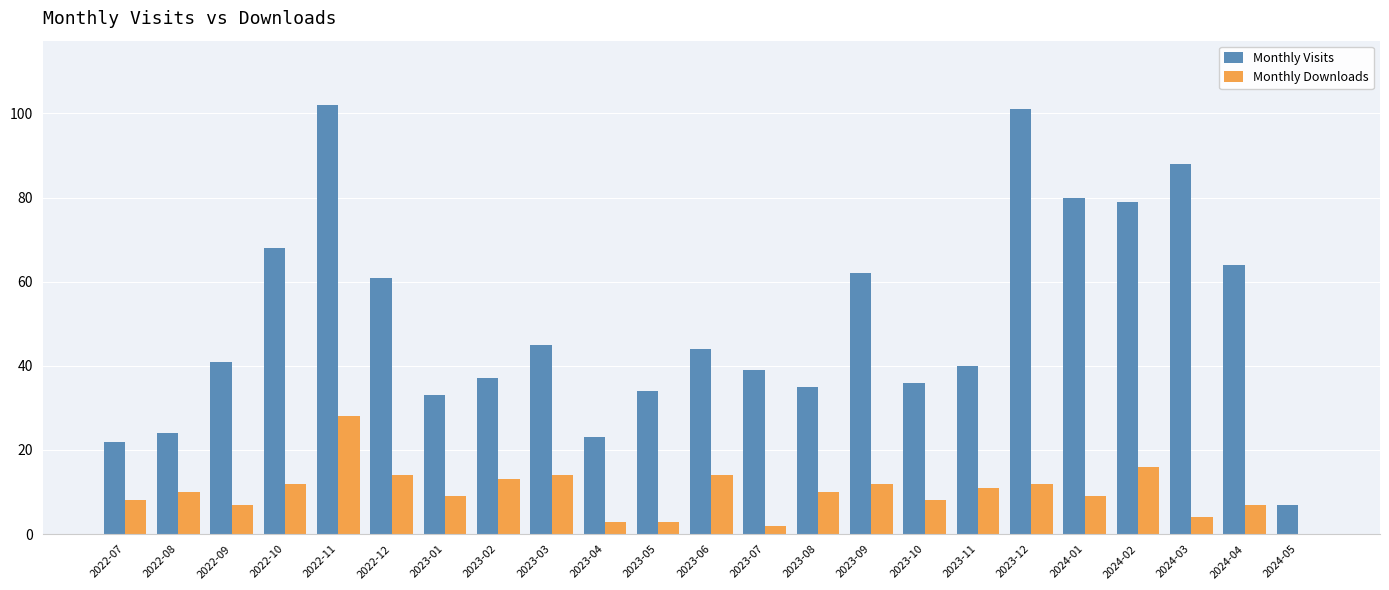

Reading left to right, list all the values displayed in this chart.

Monthly Visits: 22	24	41	68	102	61	33	37	45	23	34	44	39	35	62	36	40	101	80	79	88	64	7
Monthly Downloads: 8	10	7	12	28	14	9	13	14	3	3	14	2	10	12	8	11	12	9	16	4	7	0